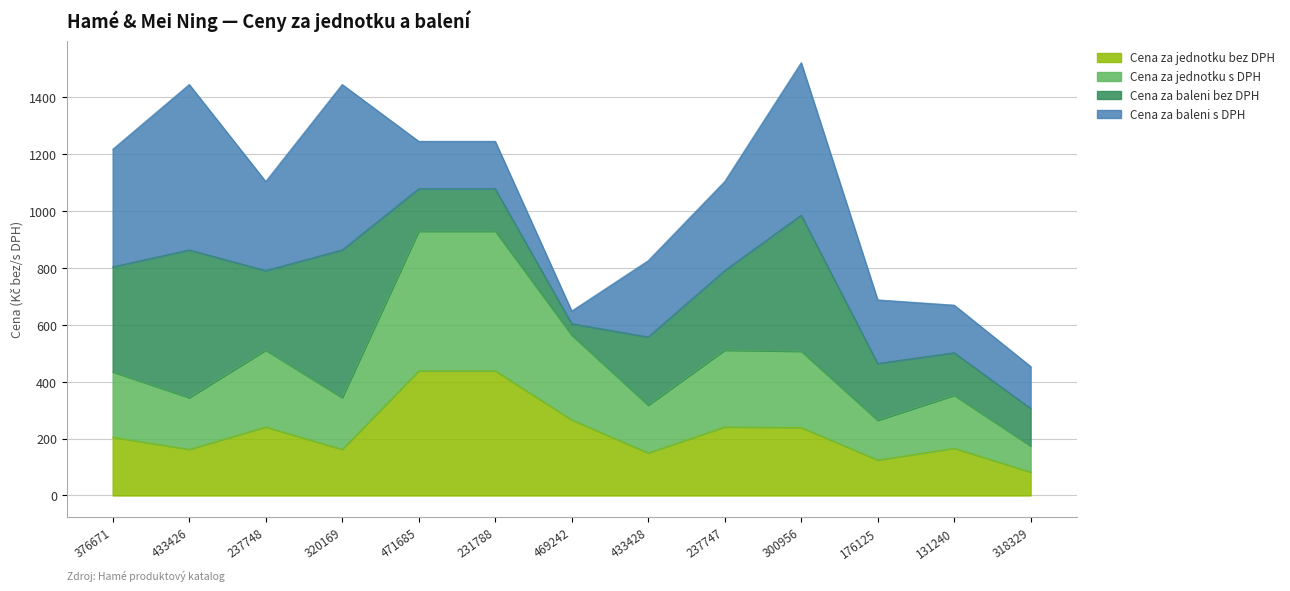

What is the total value across all series at 469242?

648.5